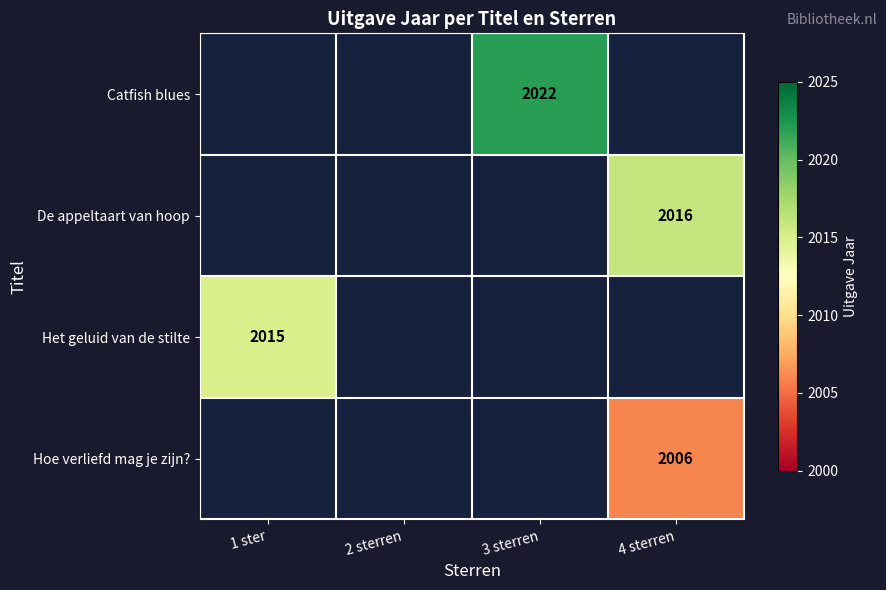

True or false: Catfish blues has a value of 1135 at 3 sterren.

False